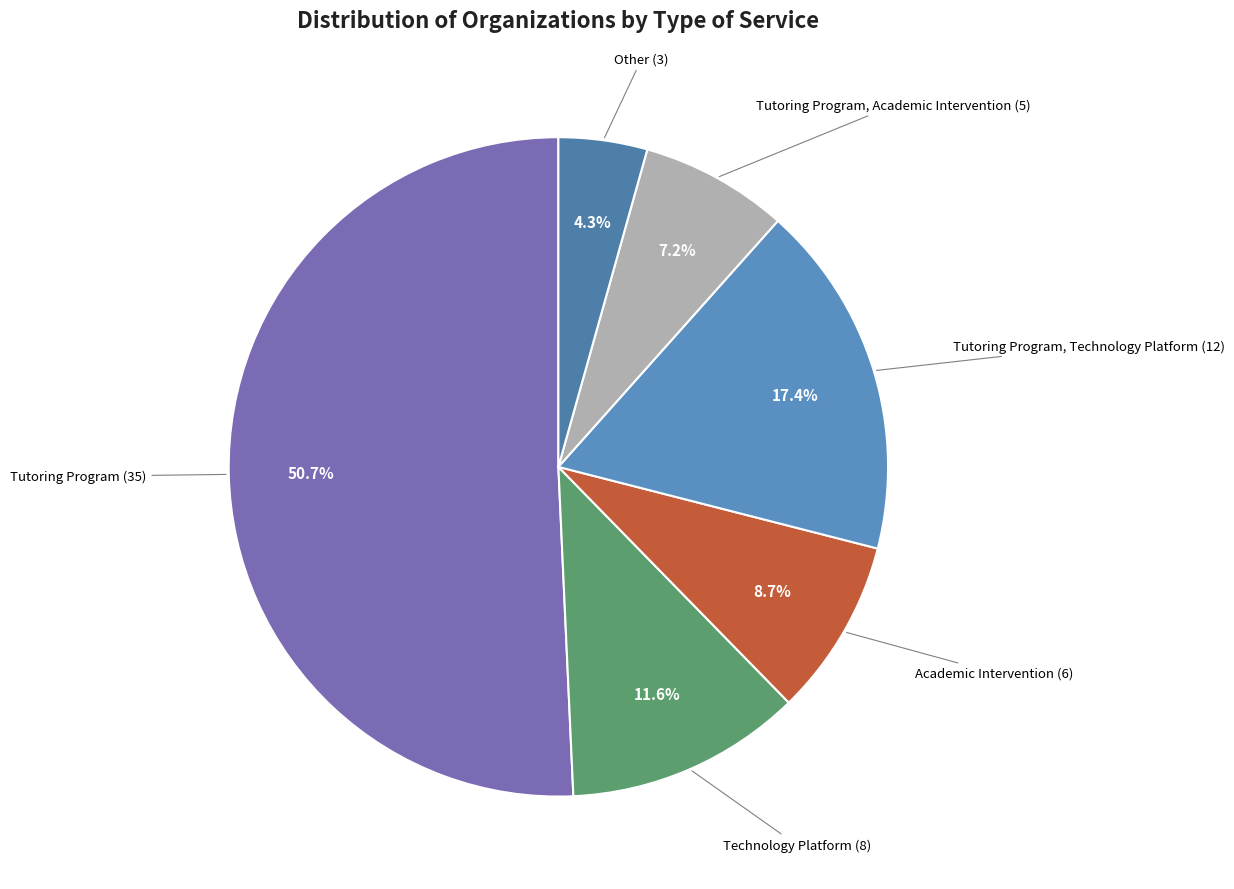

Which category accounts for the majority?

Tutoring Program